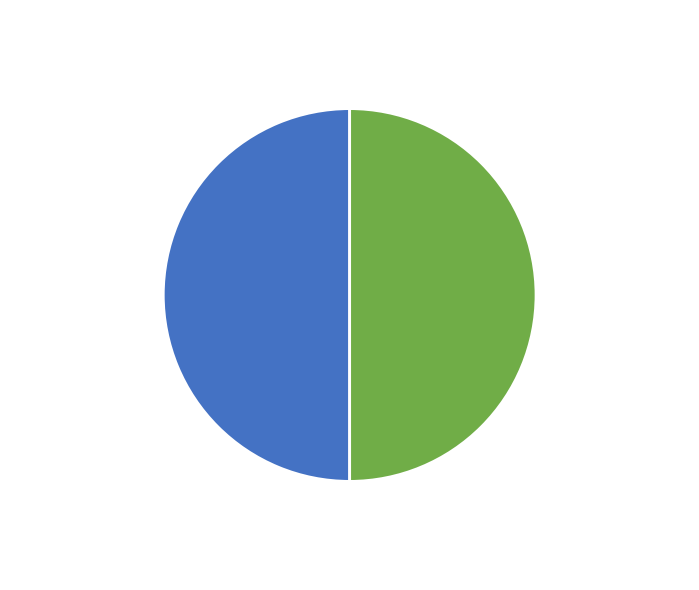

What is the ratio of the value at 510510 - 510510 to the value at 510538 - 510538?

1.0